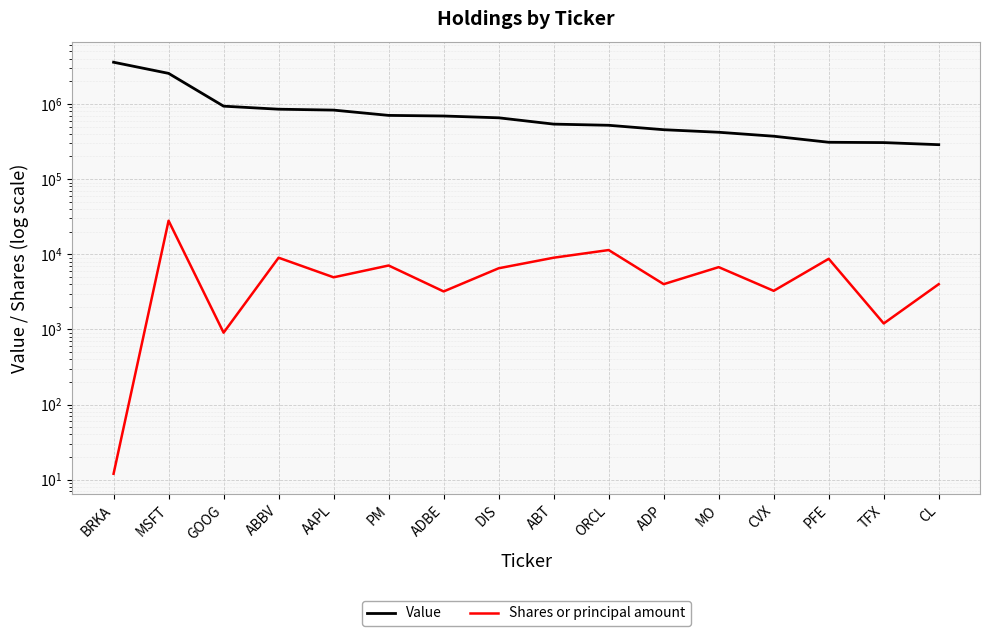

Which series has the largest total across all categories?

Value